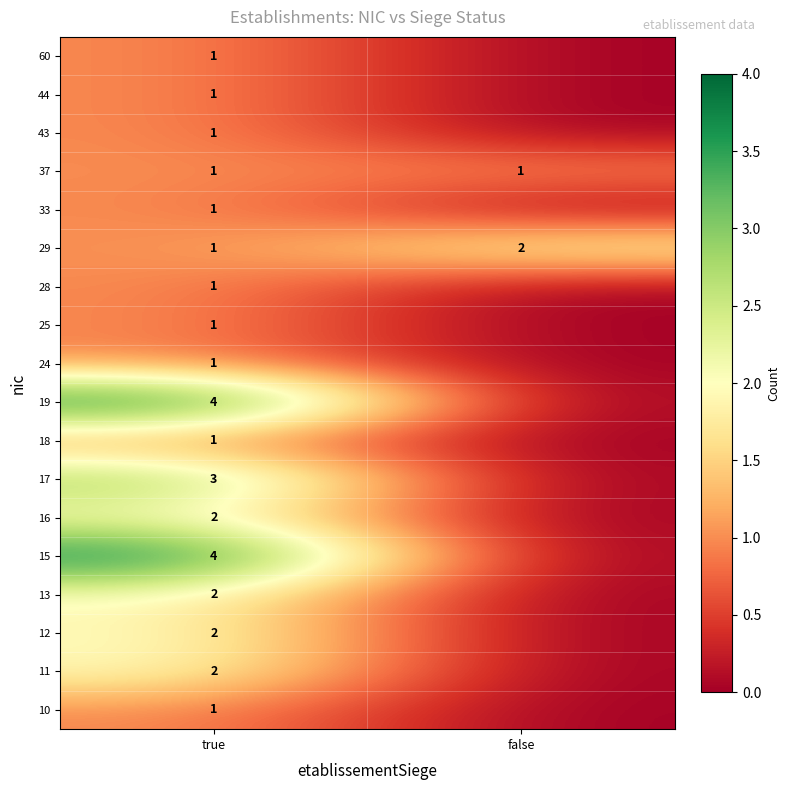

Where is 29 nearest to the value 1?

true